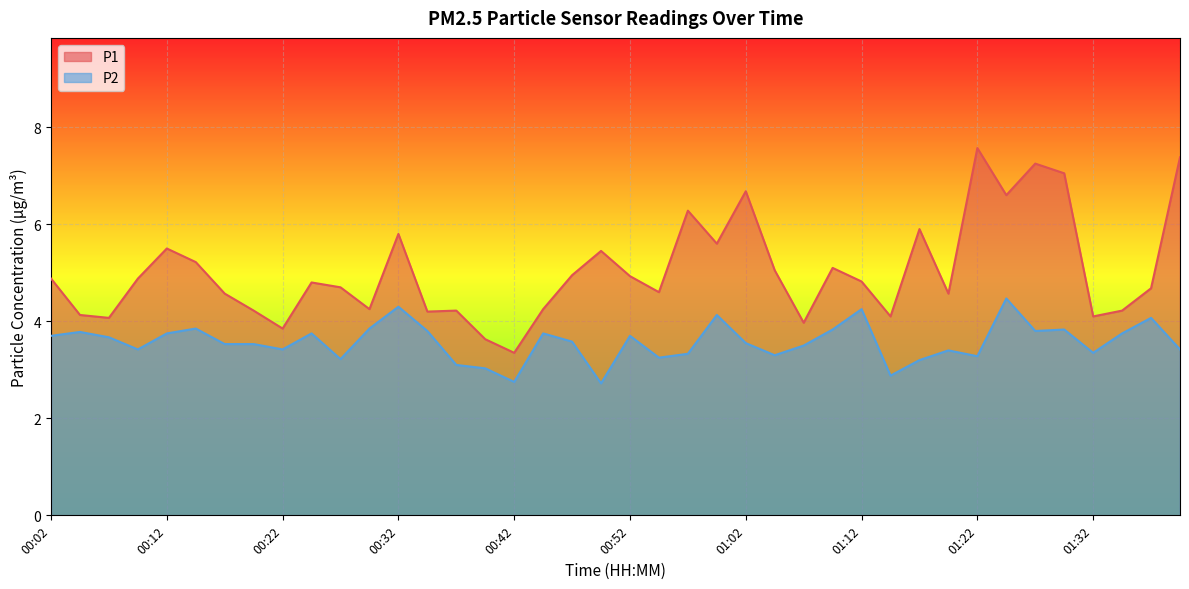

What is the value of the P1 point at the 22nd from the left?

4.6